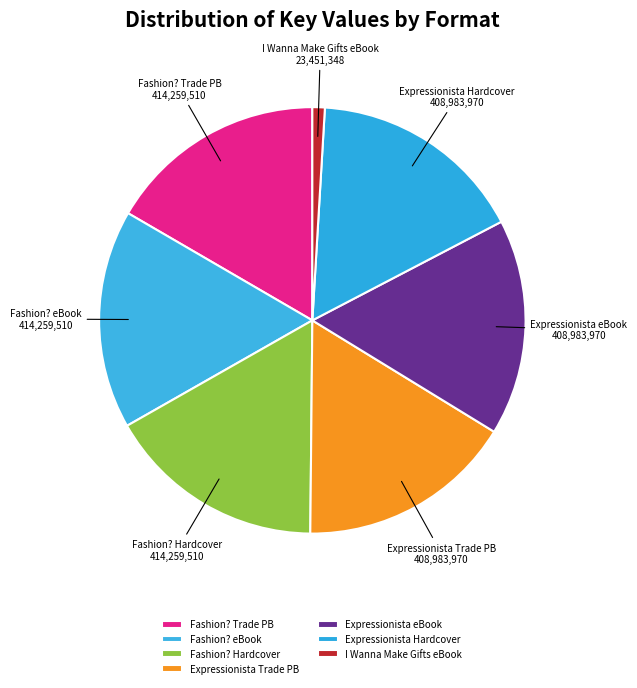

Which has a higher value, I Wanna Make Gifts eBook or Expressionista eBook?

Expressionista eBook